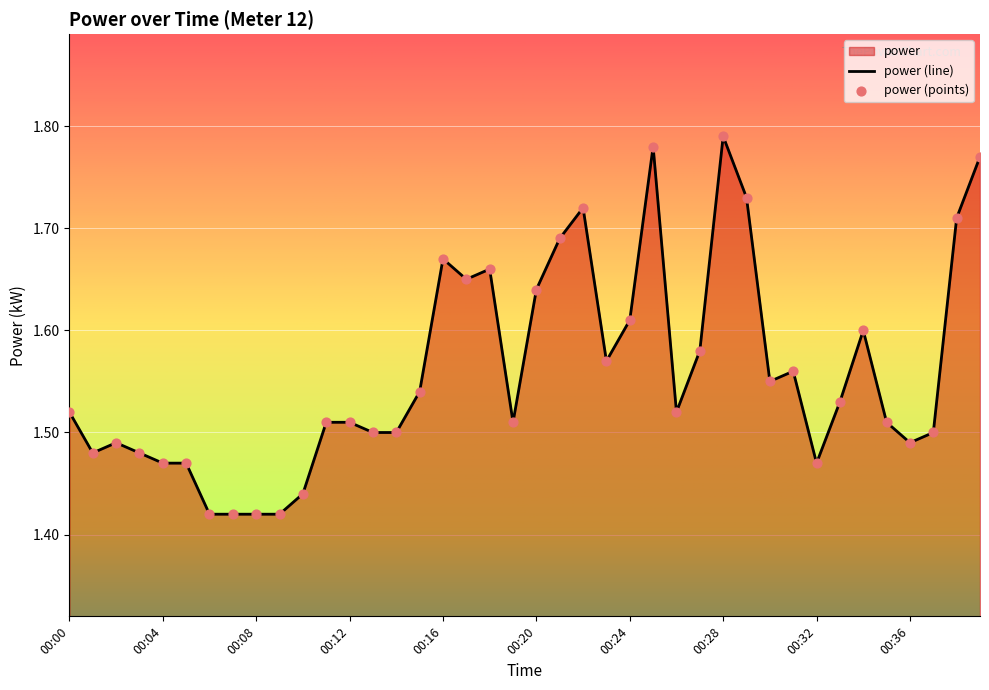

Between 00:27 and 00:07, which is larger?

00:27